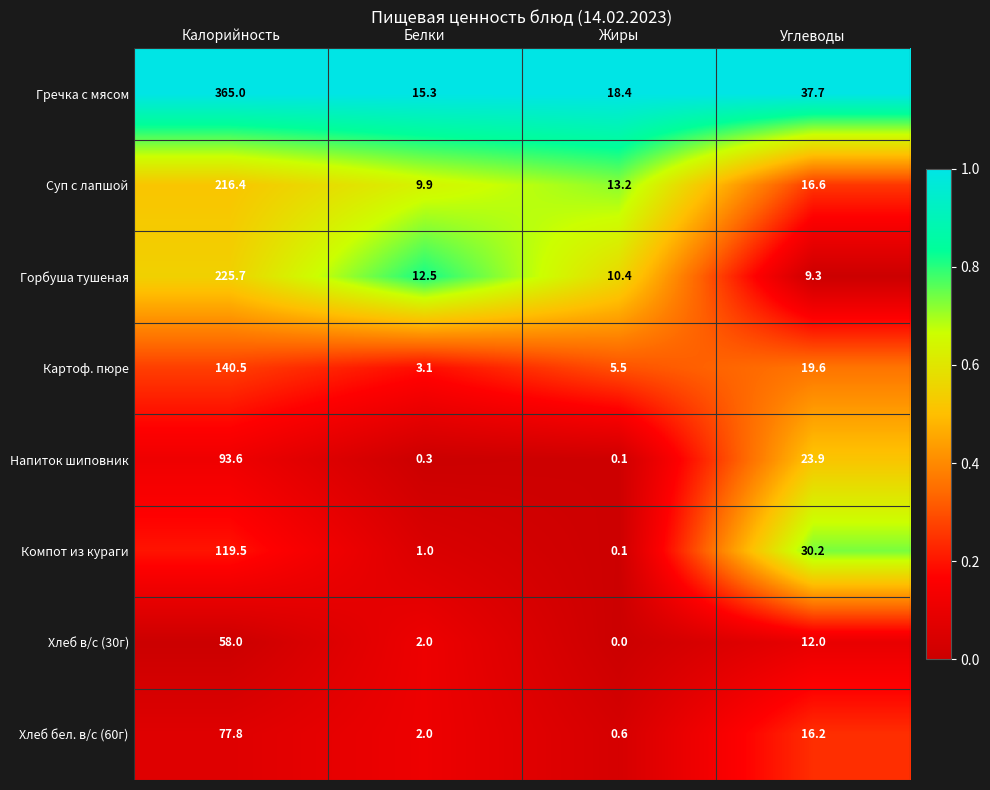

At which category does the chart reach its peak across all series?

Калорийность